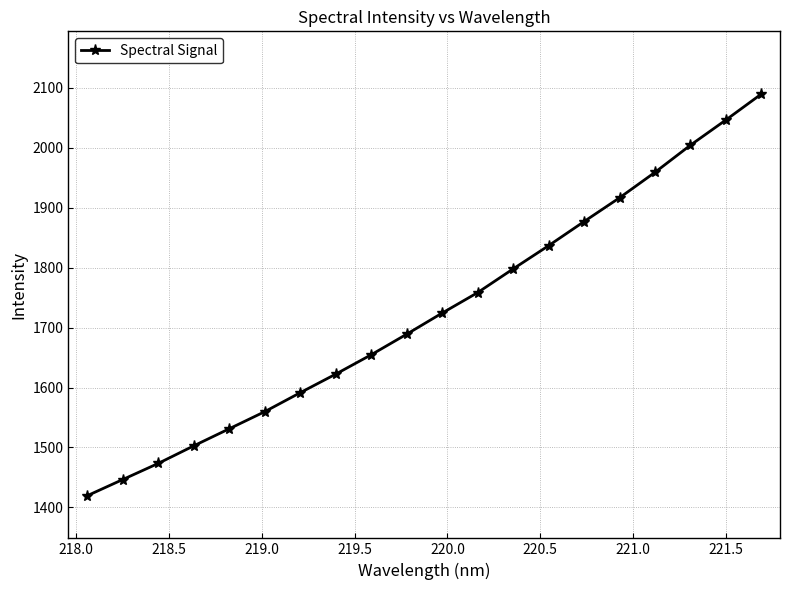

Does the chart have visible grid lines?

Yes